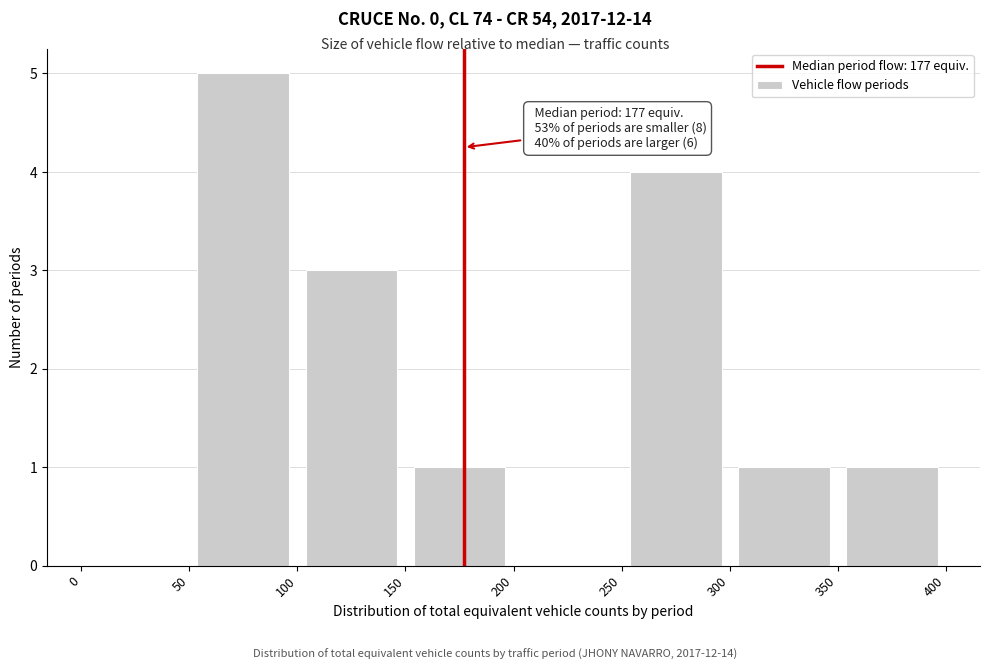

Which range on the x-axis has the tallest bar?

50 to 100